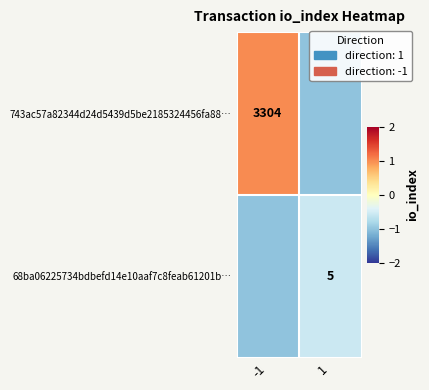

At which category is the sum across all series the highest?

-1